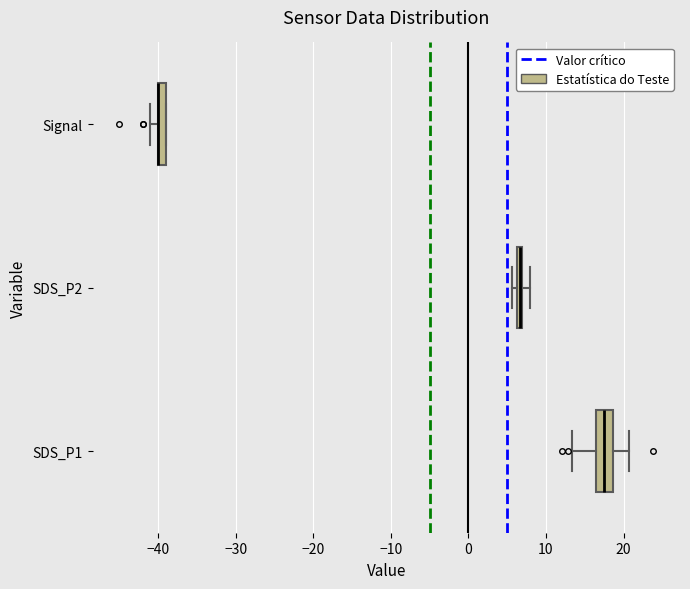

Which box is the widest, from its left edge to its right edge?

SDS_P1